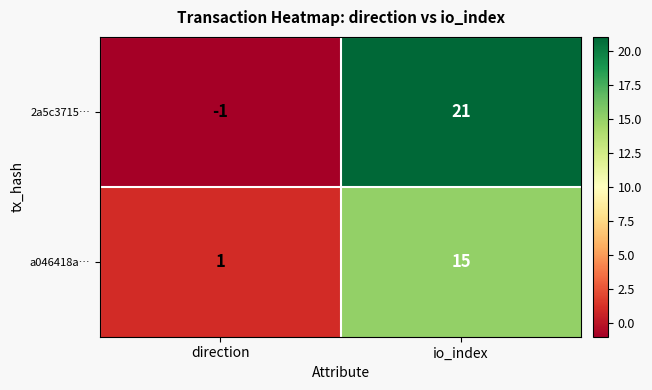

Which category has the lowest value in the 2a5c3715… series?

direction